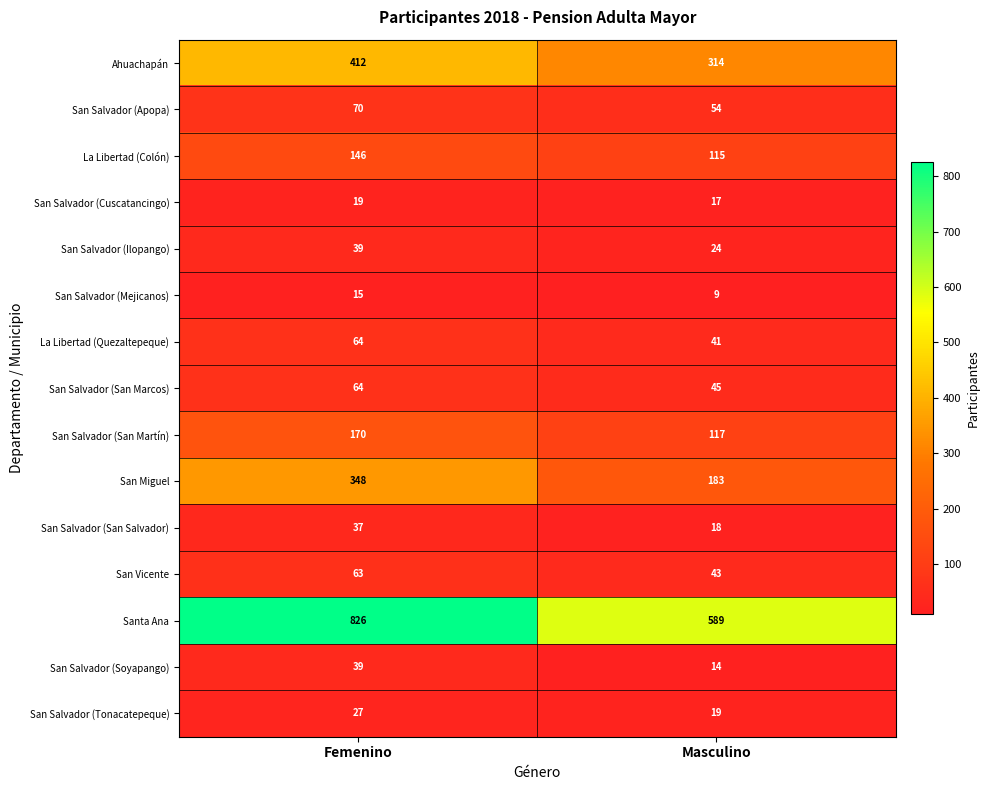

True or false: San Salvador (Tonacatepeque) has a value of 48 at Femenino.

False